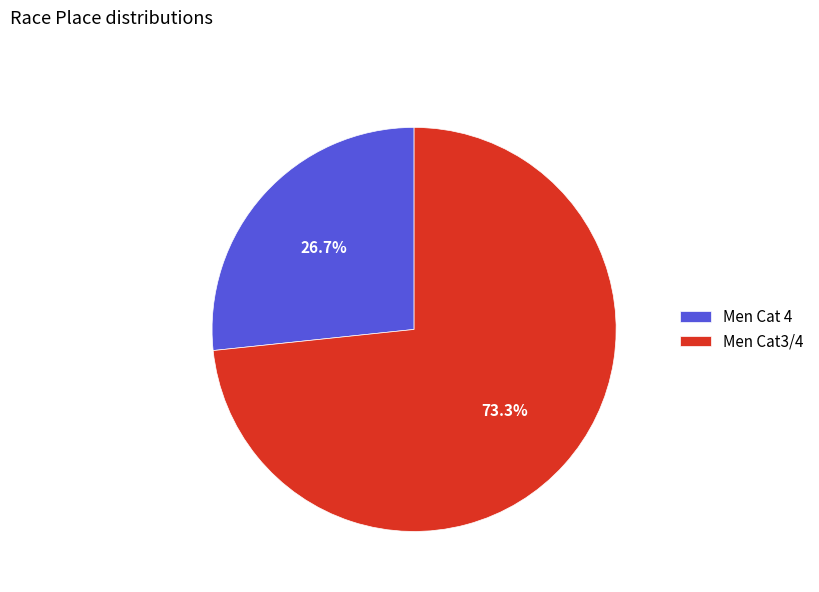

Which category has the smallest portion of the pie?

Men Cat 4